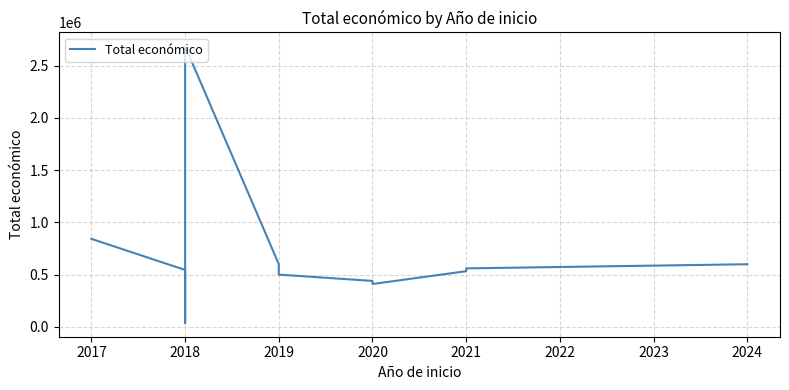

Reading left to right, list all the values displayed in this chart.

842014	544637	509019	372411	37924	2685474	599644	499930	439594	410154	532579	559562	599211